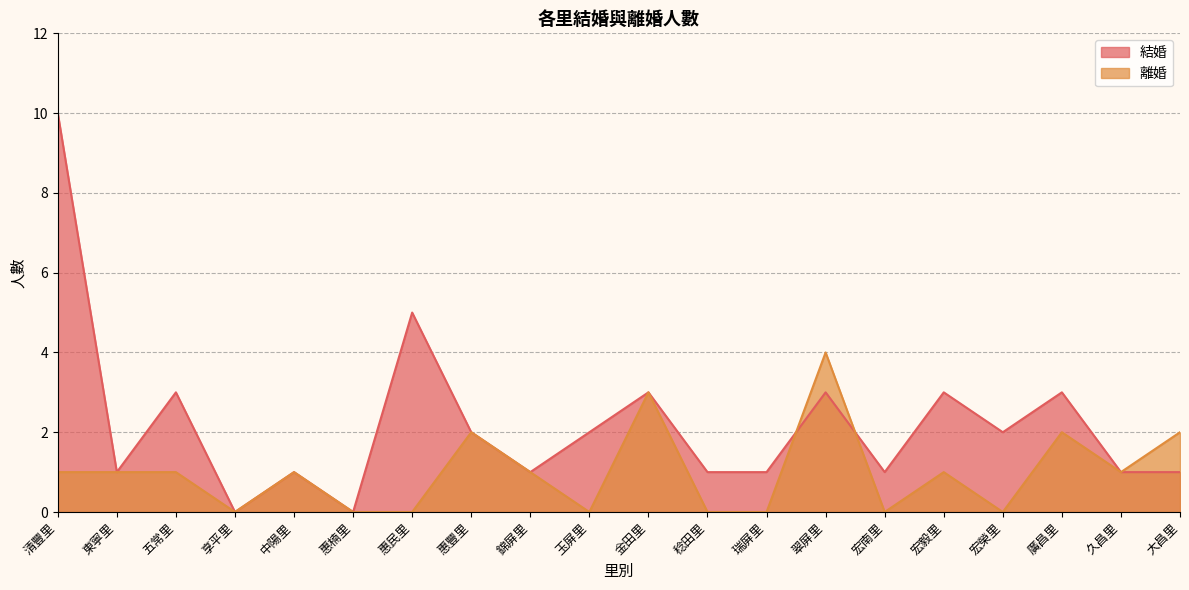

How many positive values does the 離婚 series have?

12